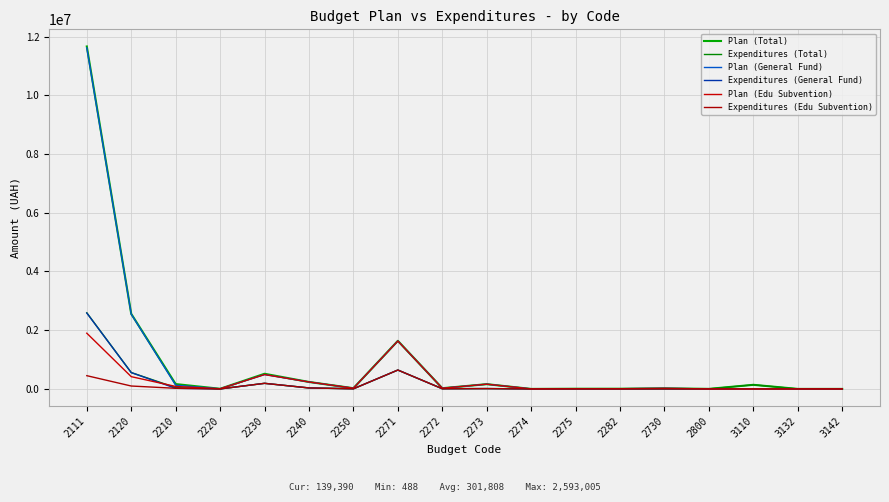

What are all the series names shown in the legend?

Plan (Total), Expenditures (Total), Plan (General Fund), Expenditures (General Fund), Plan (Edu Subvention), Expenditures (Edu Subvention)